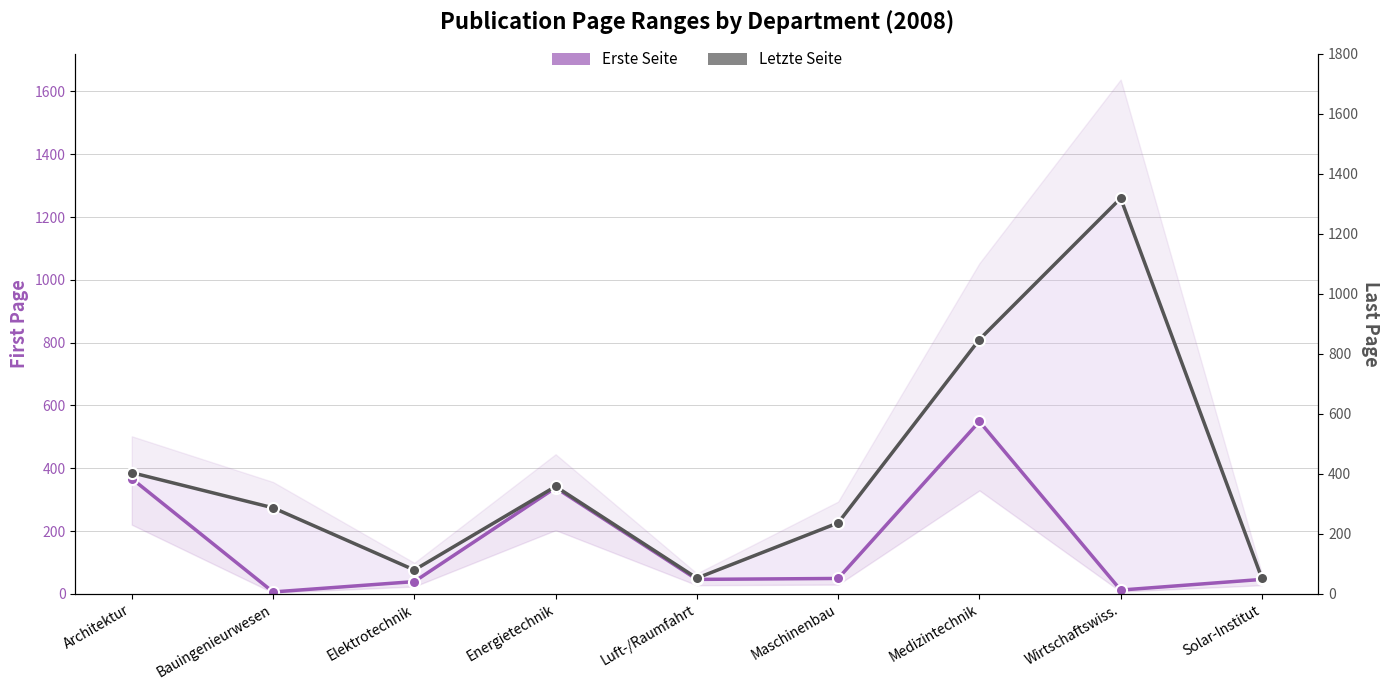

Is the value of Letzte Seite at Medizintechnik greater than the value of Erste Seite at Medizintechnik?

Yes